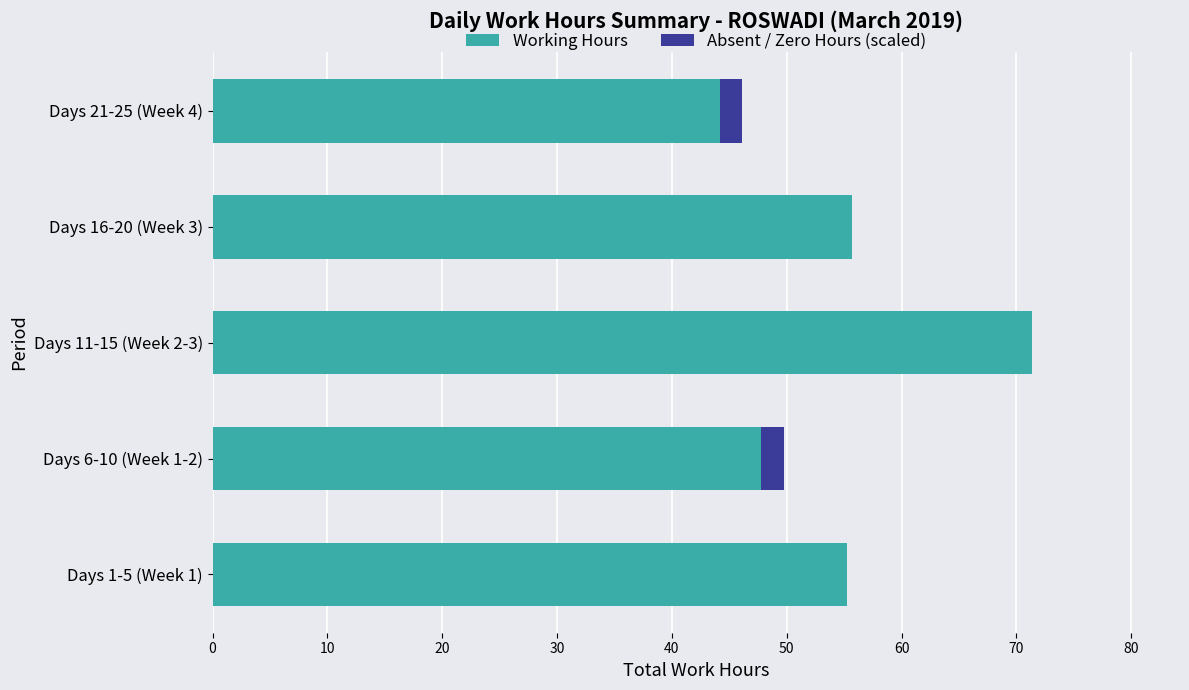

What is the total value across all series at Days 1-5 (Week 1)?

55.3